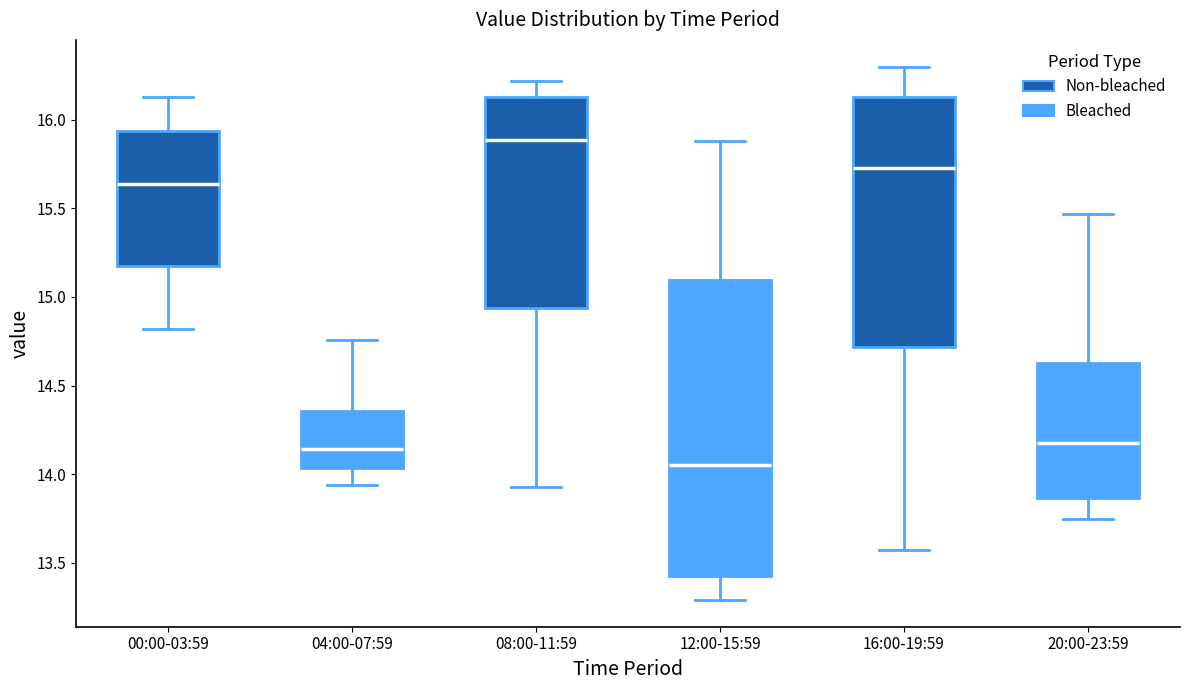

Reading left to right, transcribe this box plot: for each box, give where its median line is, the range the box spans, and where its two whiskers end, as read against the y-axis. The values are not printed on the chart, so give them approximately, as read against the axis.

00:00-03:59: median 15.65, box 15.15 to 15.95, whiskers 14.80 to 16.15
04:00-07:59: median 14.15, box 14.05 to 14.35, whiskers 13.95 to 14.75
08:00-11:59: median 15.90, box 14.95 to 16.15, whiskers 13.95 to 16.20
12:00-15:59: median 14.05, box 13.45 to 15.10, whiskers 13.30 to 15.90
16:00-19:59: median 15.75, box 14.70 to 16.15, whiskers 13.55 to 16.30
20:00-23:59: median 14.20, box 13.85 to 14.65, whiskers 13.75 to 15.45